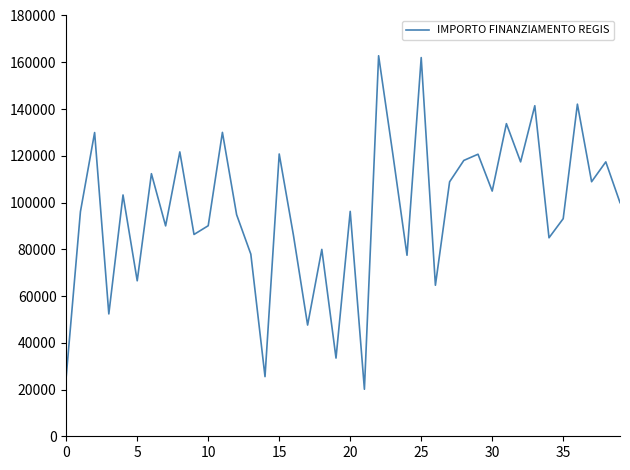

True or false: there are more than 2 points higher than both neighbors.

True